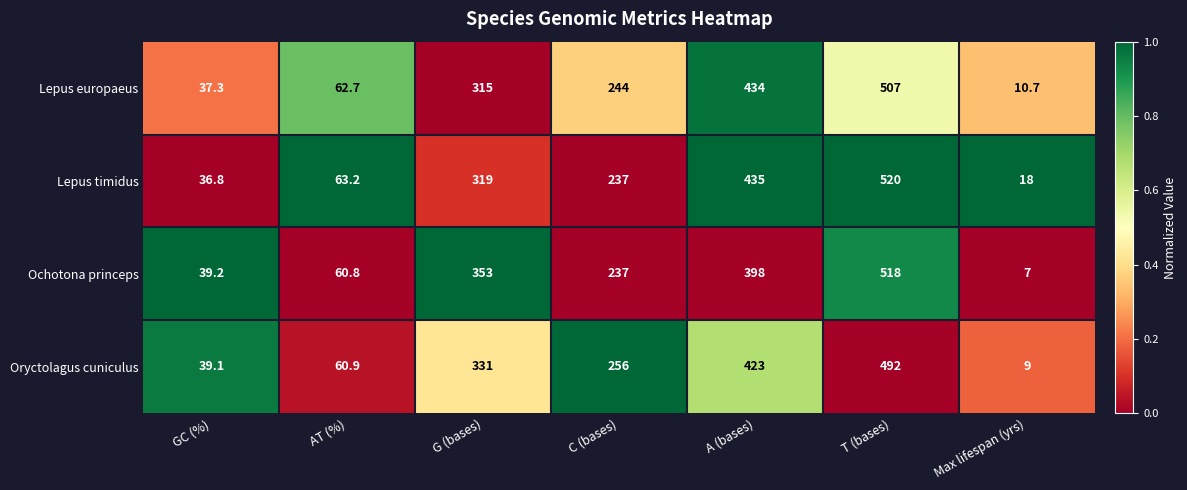

What is the difference between the highest and lowest values at GC (%)?

2.4